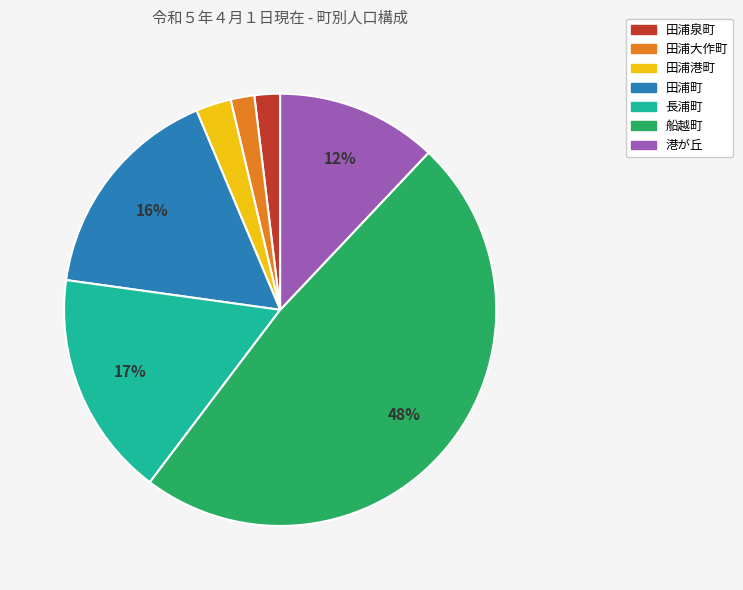

What is the largest slice in the pie chart?

船越町